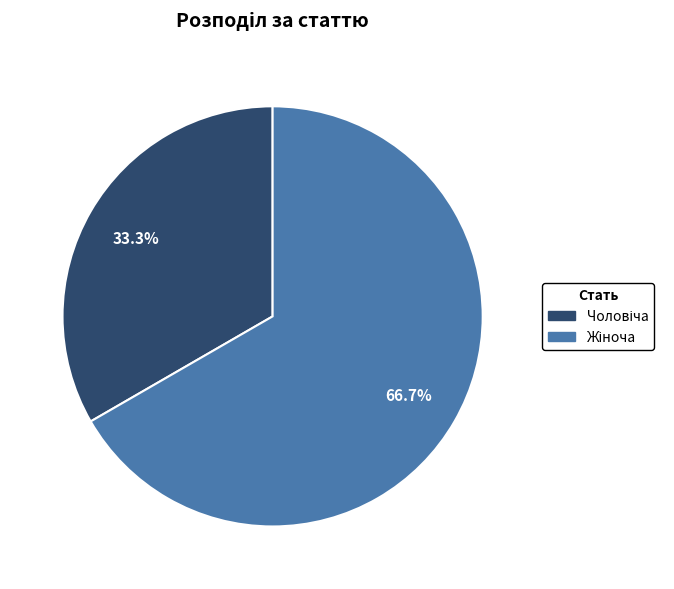

Does any single category account for the majority?

Yes